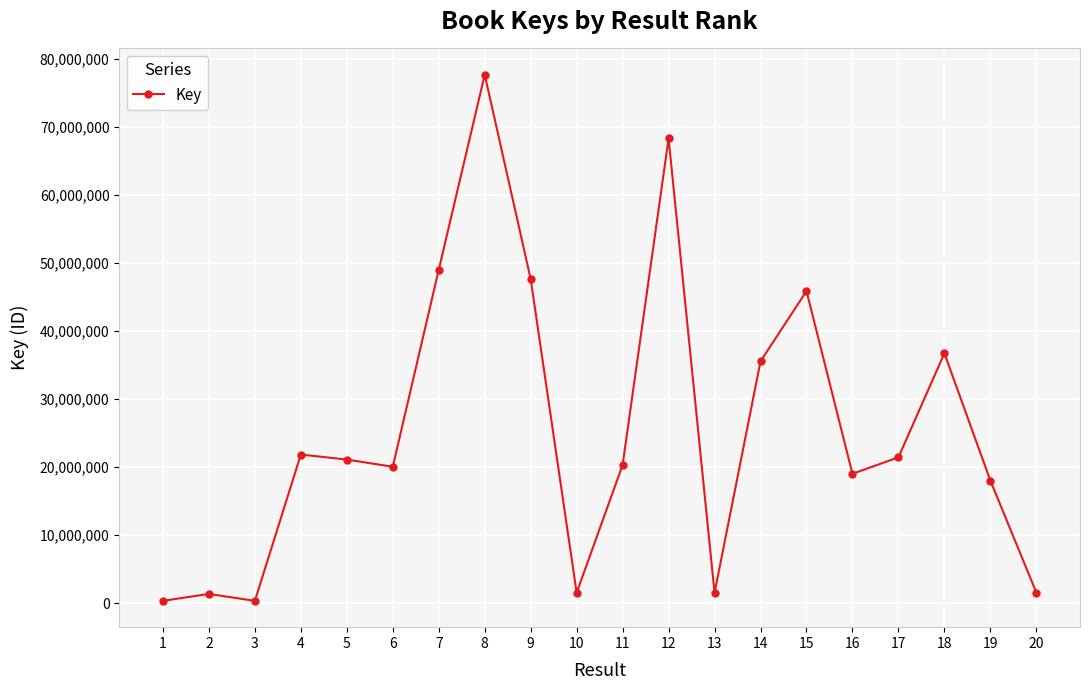

Which label corresponds to the largest value in the chart?

8